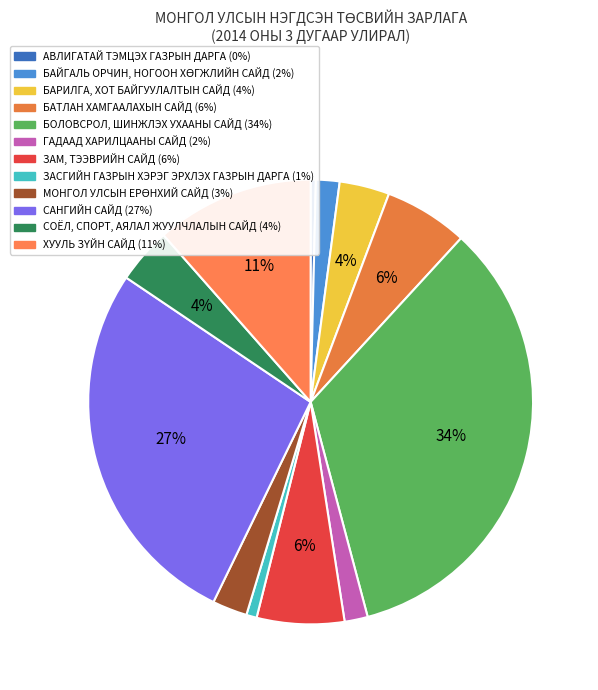

Is the sum of БАТЛАН ХАМГААЛАХЫН САЙД and ХУУЛЬ ЗҮЙН САЙД greater than half?

No